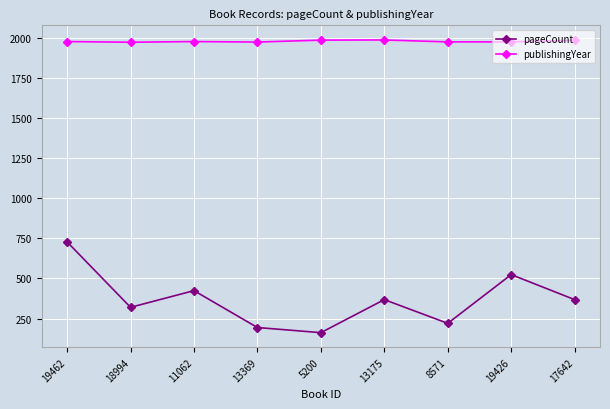

What is the difference between the maximum and minimum values in the publishingYear series?

14